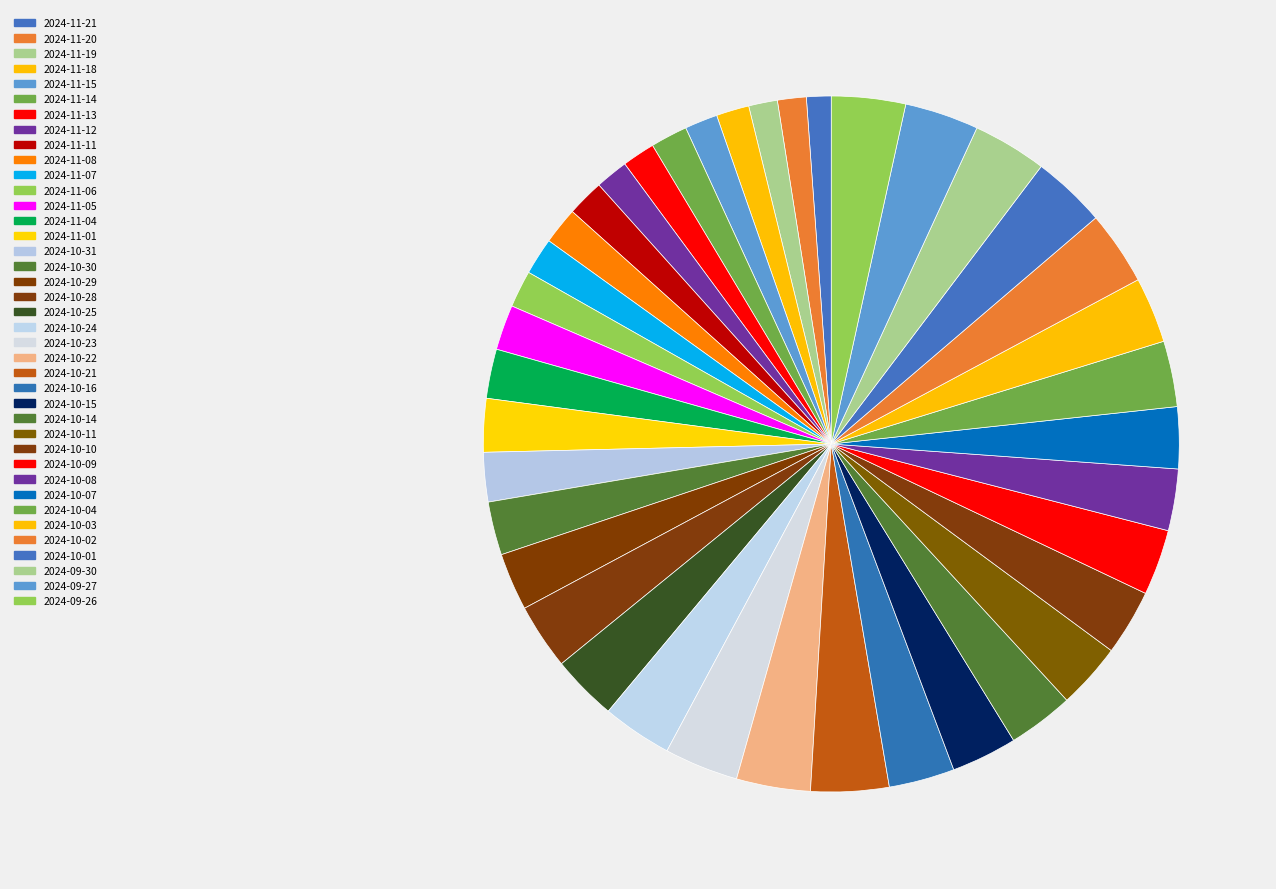

To the nearest percent, what percentage of the pie is 2024-11-06?

2%